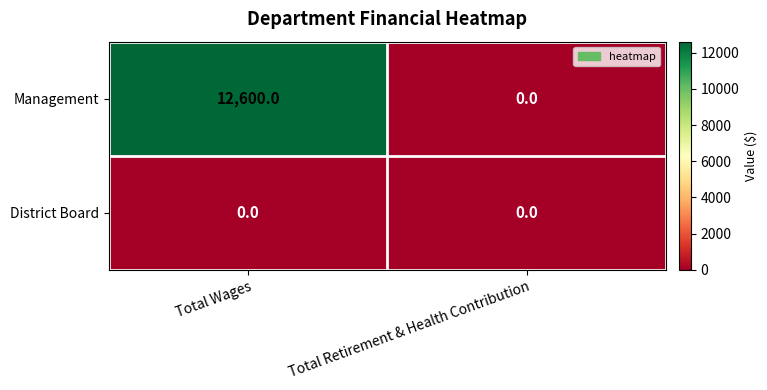

What is the difference between the maximum and minimum values in the Management series?

12600